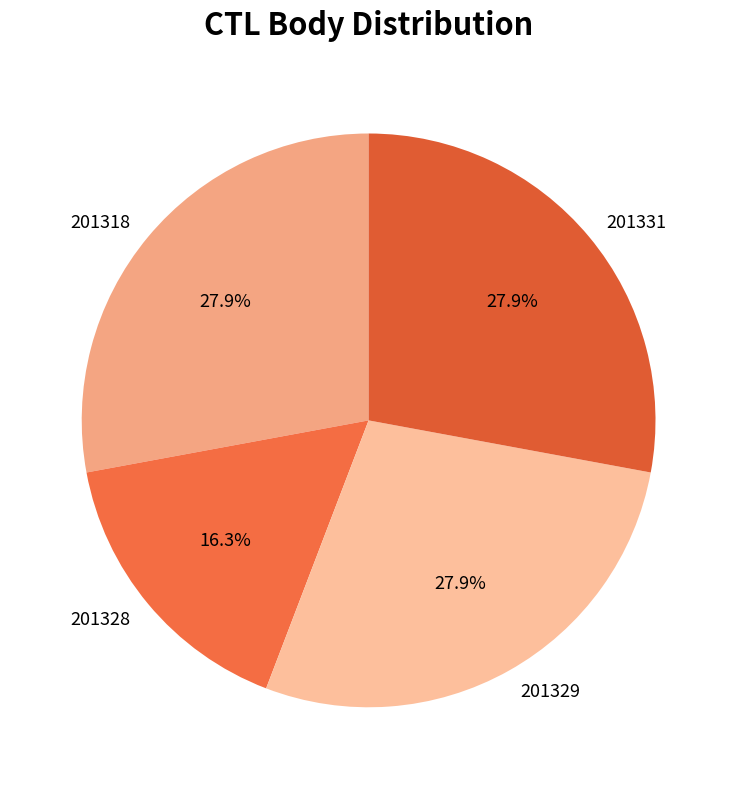

How many slices are in this pie chart?

4